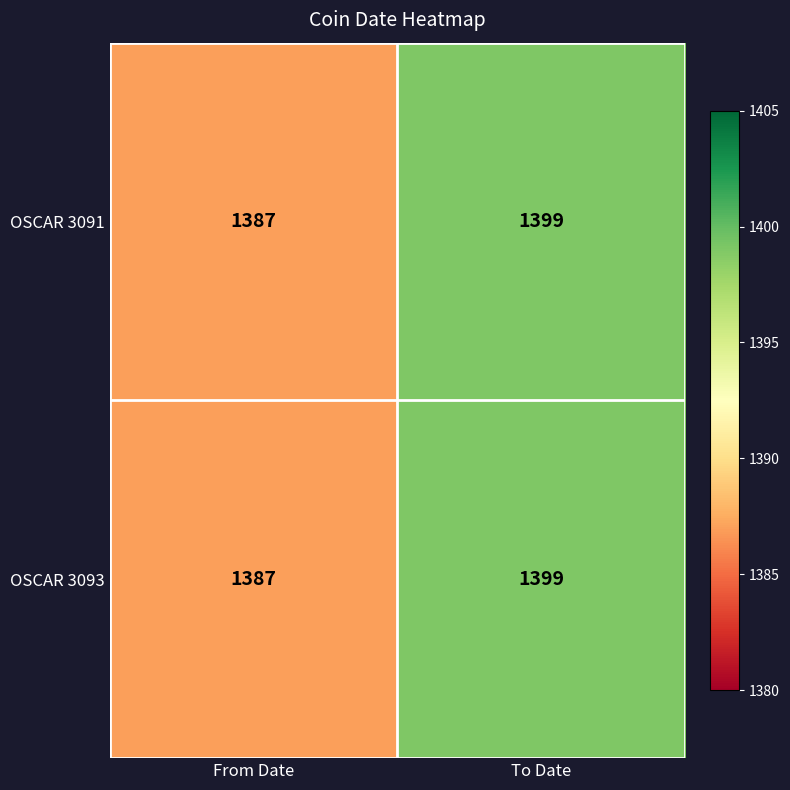

List the labels in order of OSCAR 3091 value, largest first.

To Date, From Date